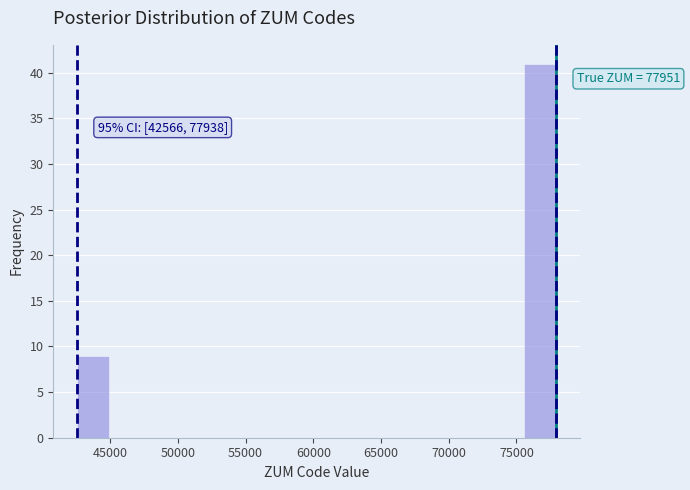

Which range on the x-axis has the tallest bar?

75500 to 78000